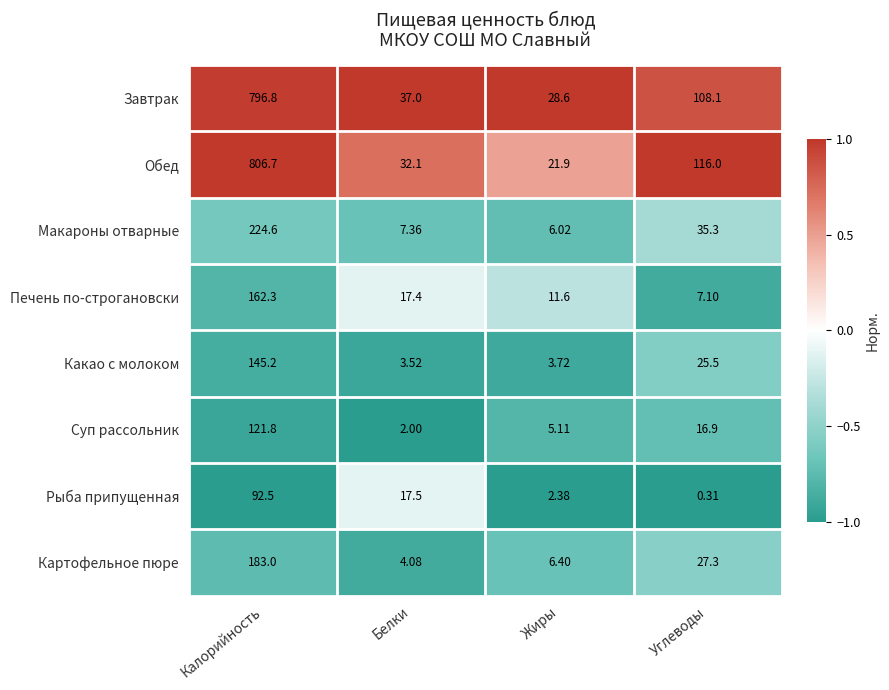

What is the total value across all series at Калорийность?

2532.9